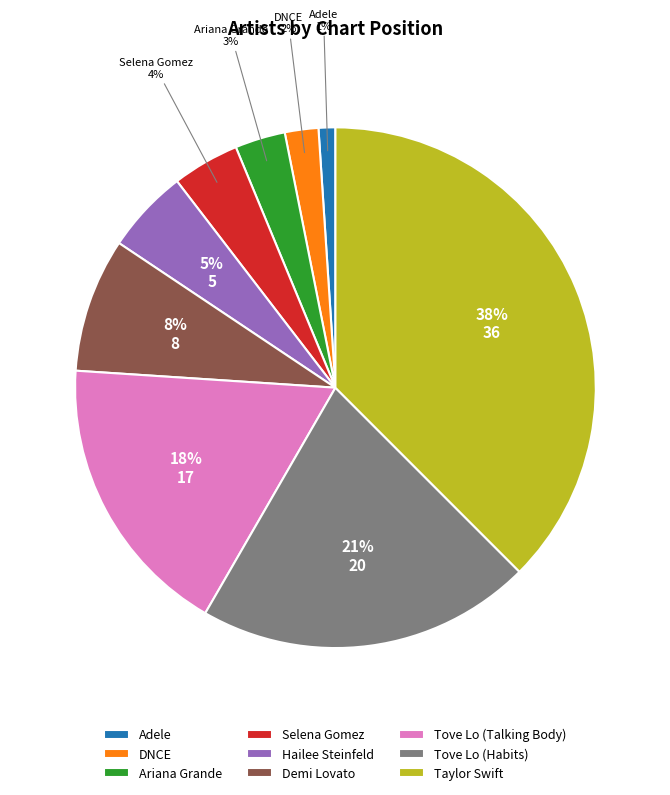

What percentage is the Hailee Steinfeld slice, to the nearest percent?

5%